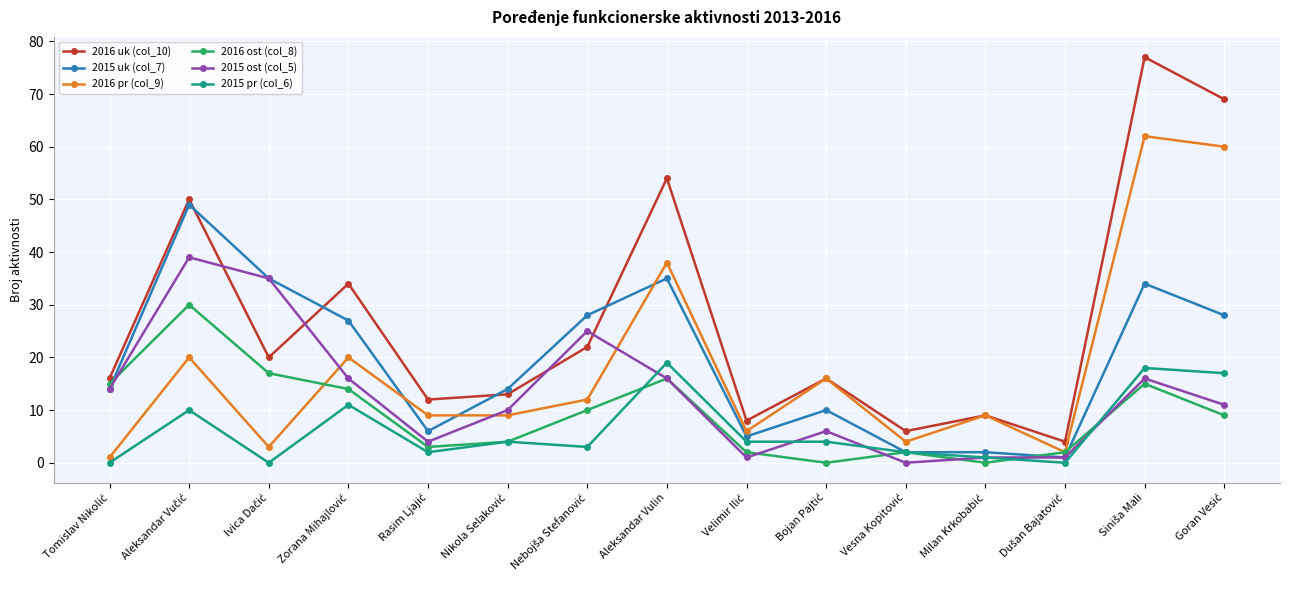

List the series in order of their peak value, highest first.

2016 uk (col_10), 2016 pr (col_9), 2015 uk (col_7), 2015 ost (col_5), 2016 ost (col_8), 2015 pr (col_6)